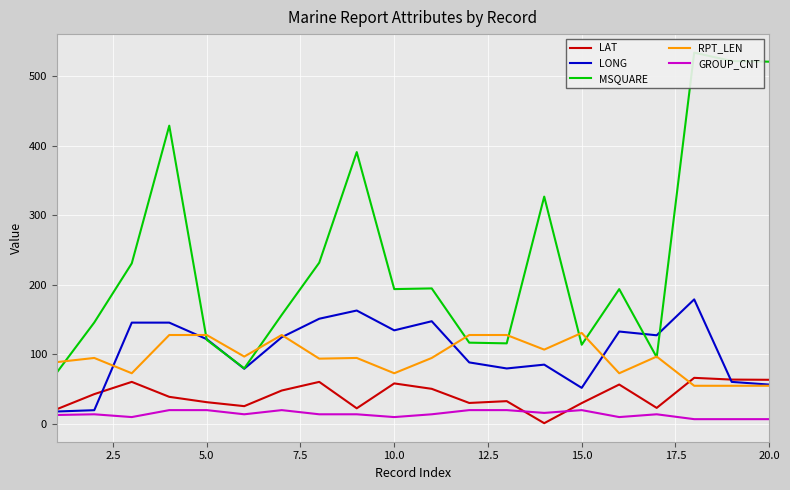

True or false: RPT_LEN and GROUP_CNT cross at least once.

False